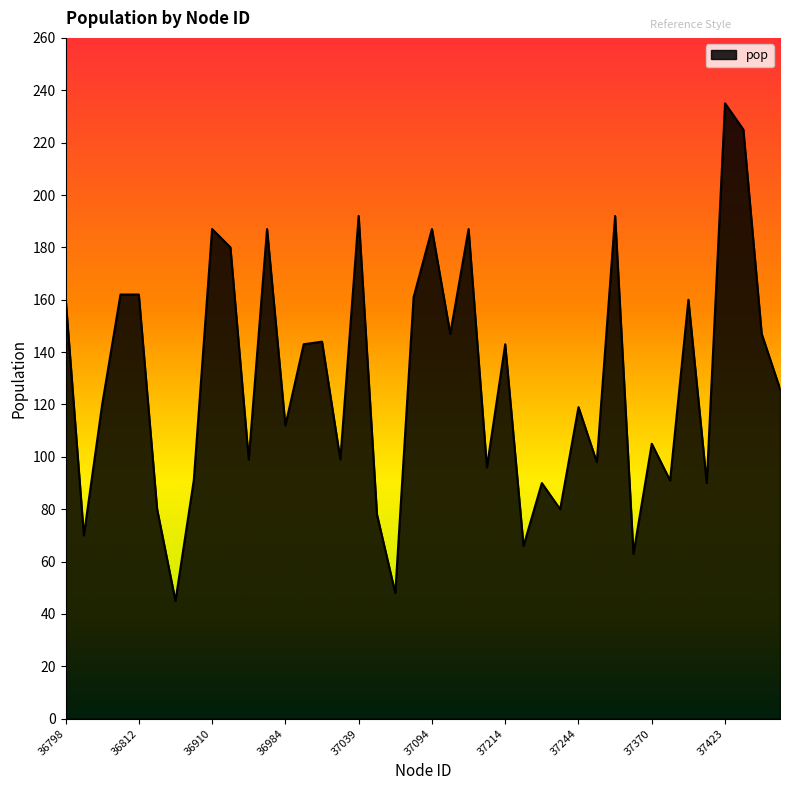

What is the minimum value shown in the chart?

45